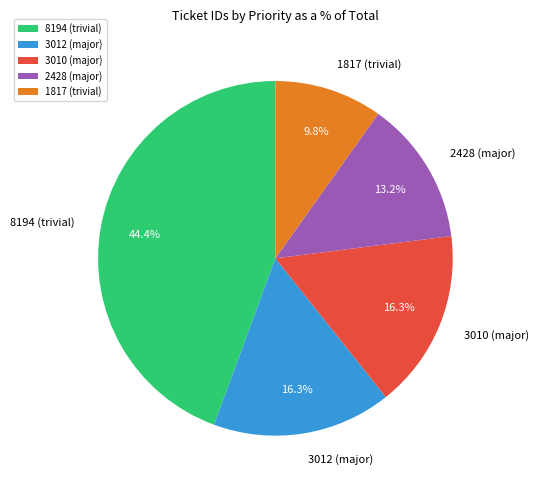

How many slices are in this pie chart?

5